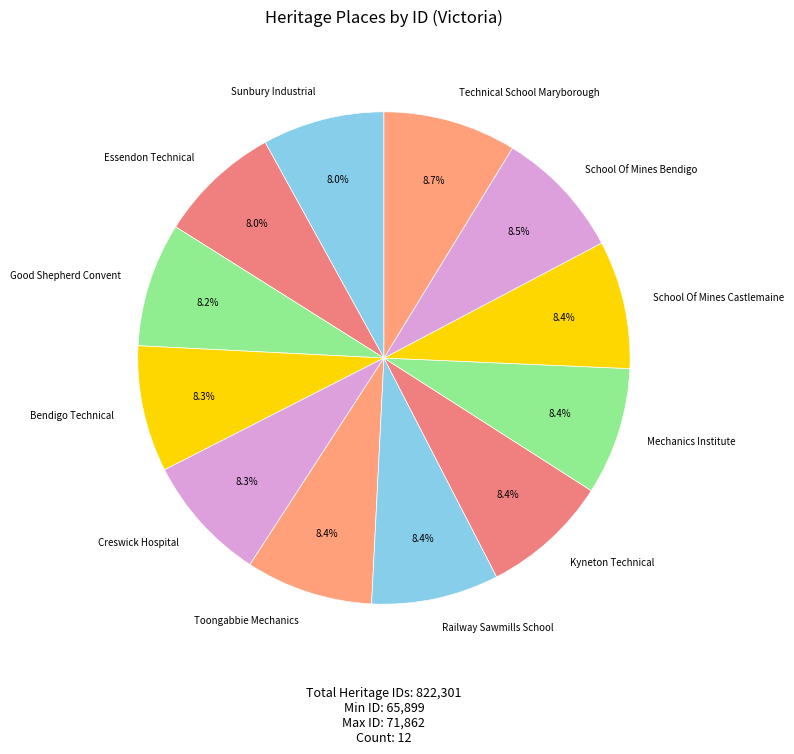

Is there a majority slice in this chart?

No